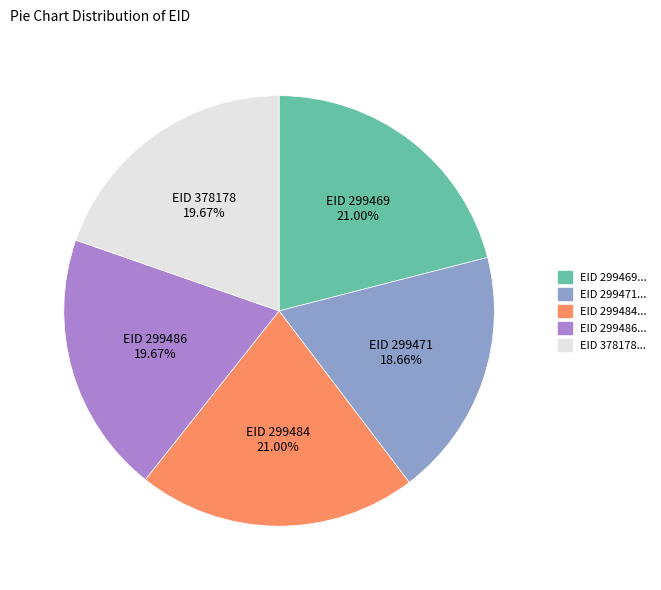

How many slices are in this pie chart?

5